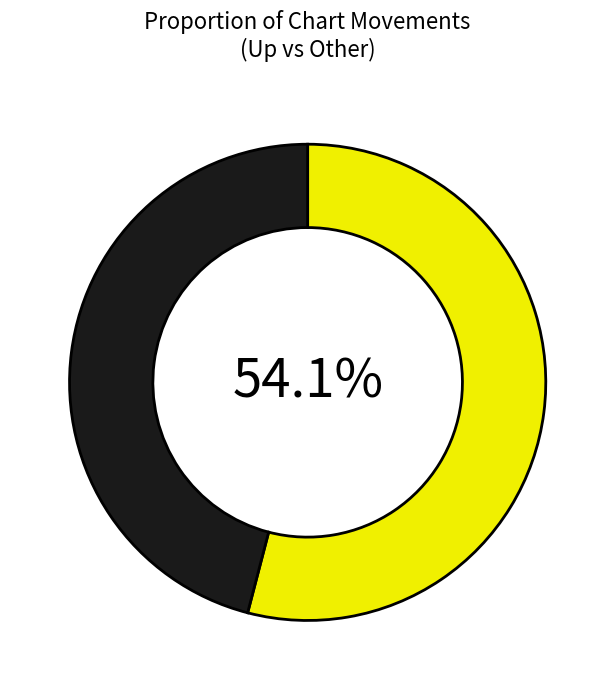

Does any single category account for the majority?

Yes